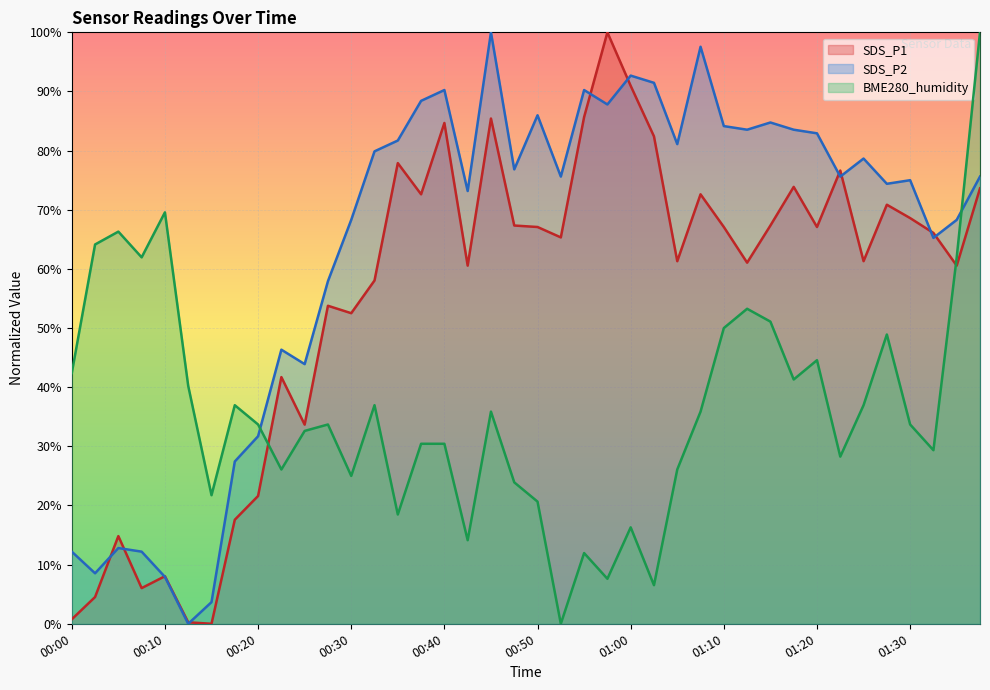

Where is SDS_P1 nearest to the value 50?

00:30